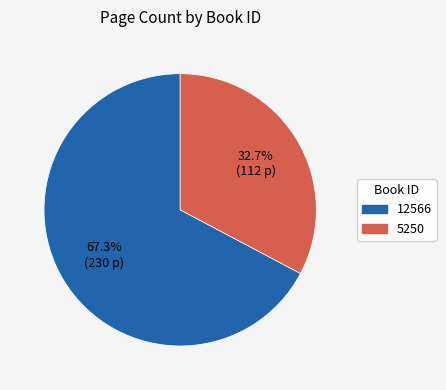

What percentage is NOT represented by 12566?

32.7%